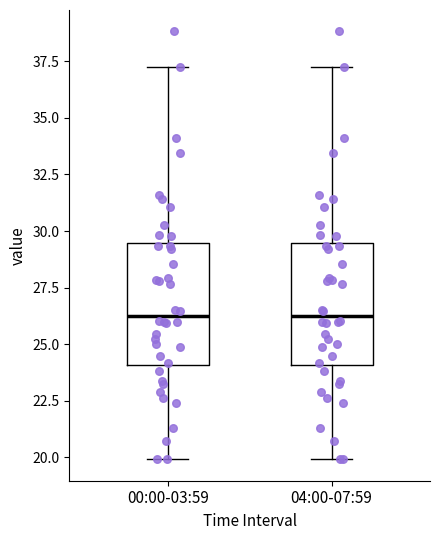

Where is the lower edge of the box for 00:00-03:59 on the y-axis? The values are not printed on the chart, so give them approximately, as read against the axis.

24.0